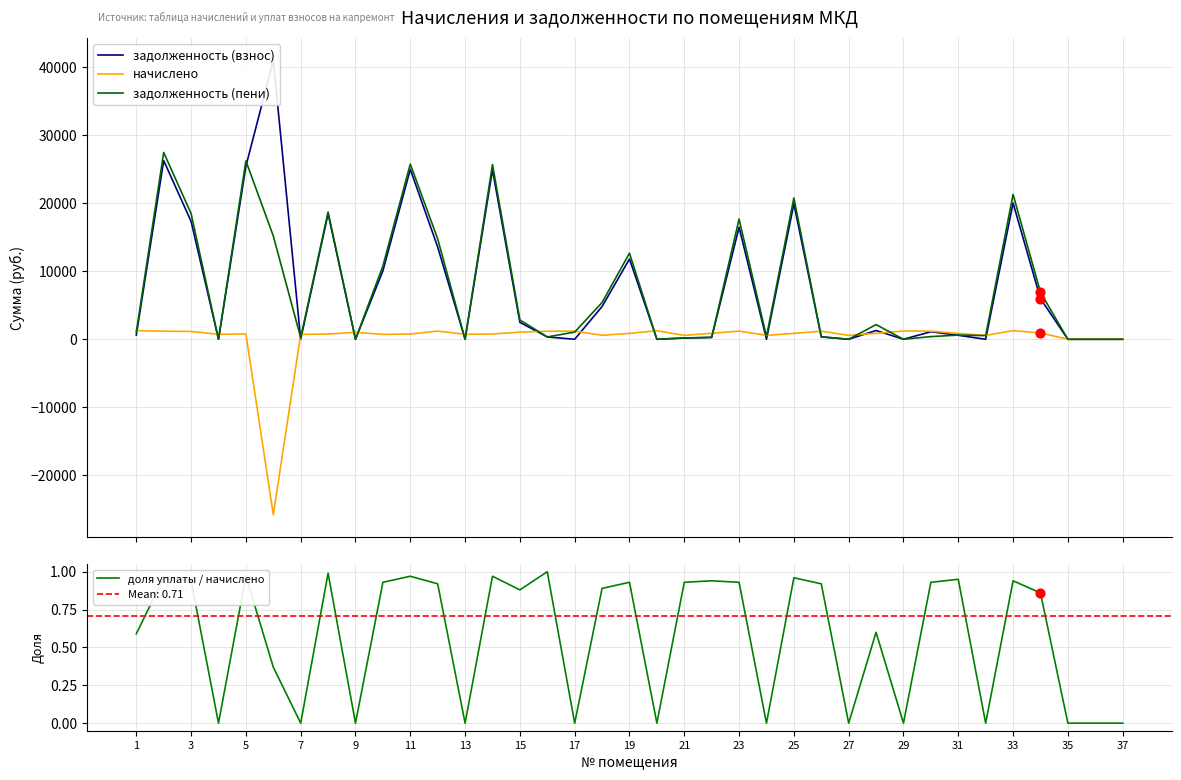

Which series contains the highest Y value?

задолженность (взнос)